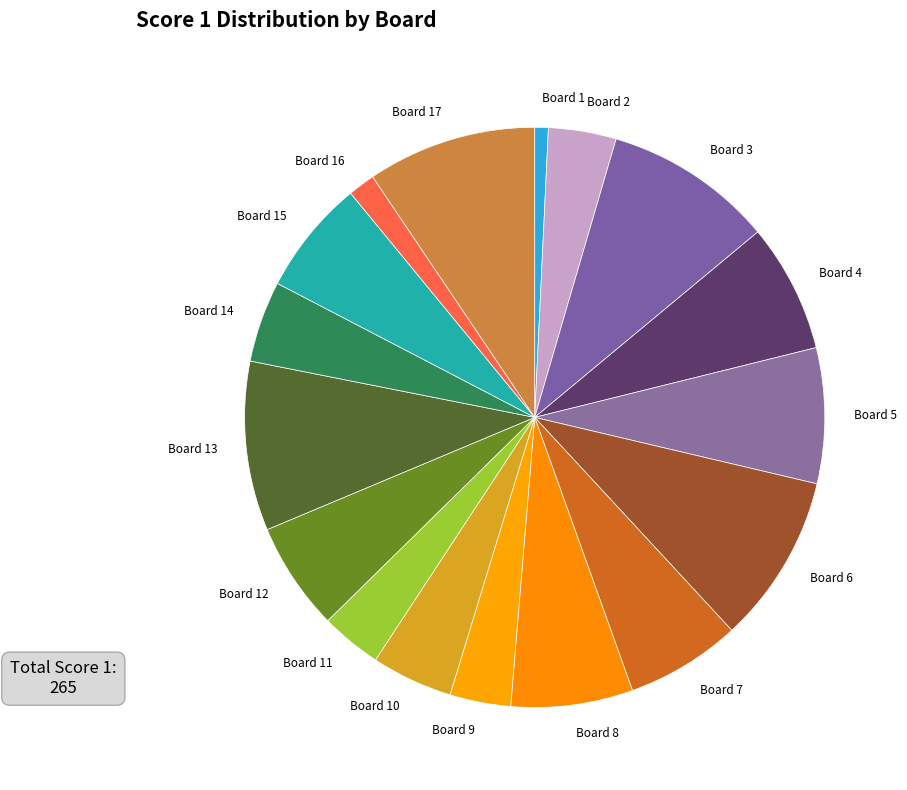

Combined, do Board 6 and Board 2 account for over 50%?

No